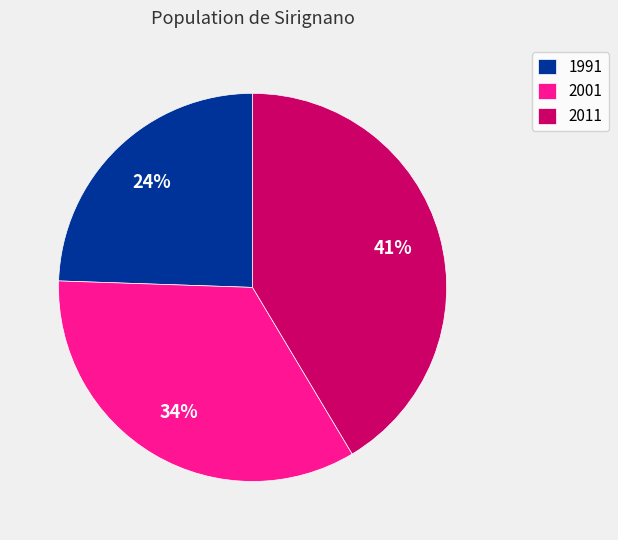

To the nearest percent, what is the difference between the 2011 and 1991 slice percentages?

17%